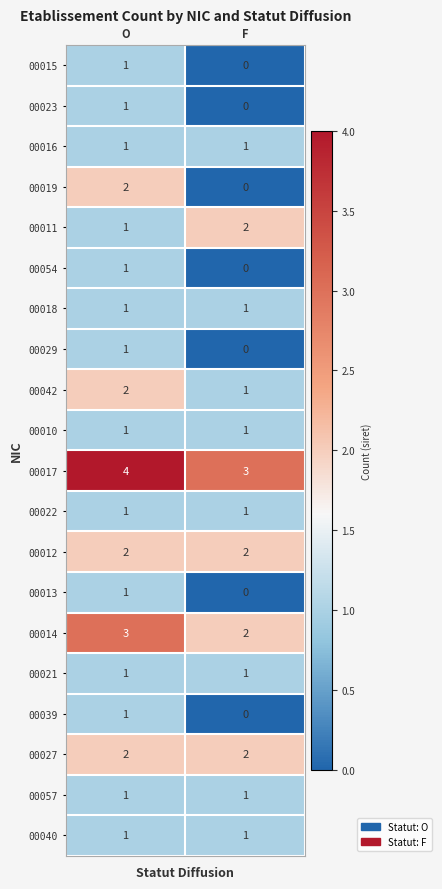

The 00040 series shows 1 at F. True or false?

True